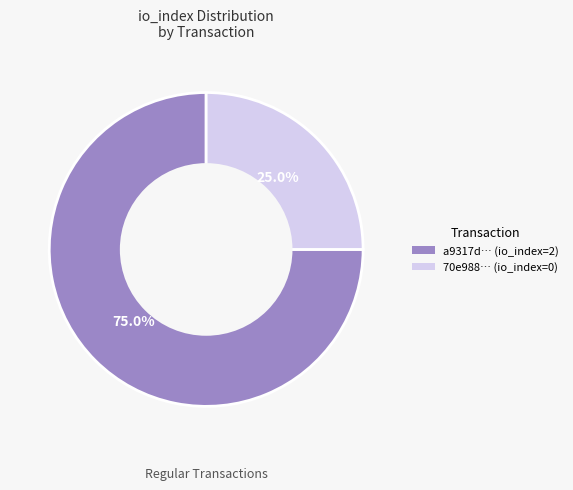

Is there any slice that represents more than half of the pie?

Yes